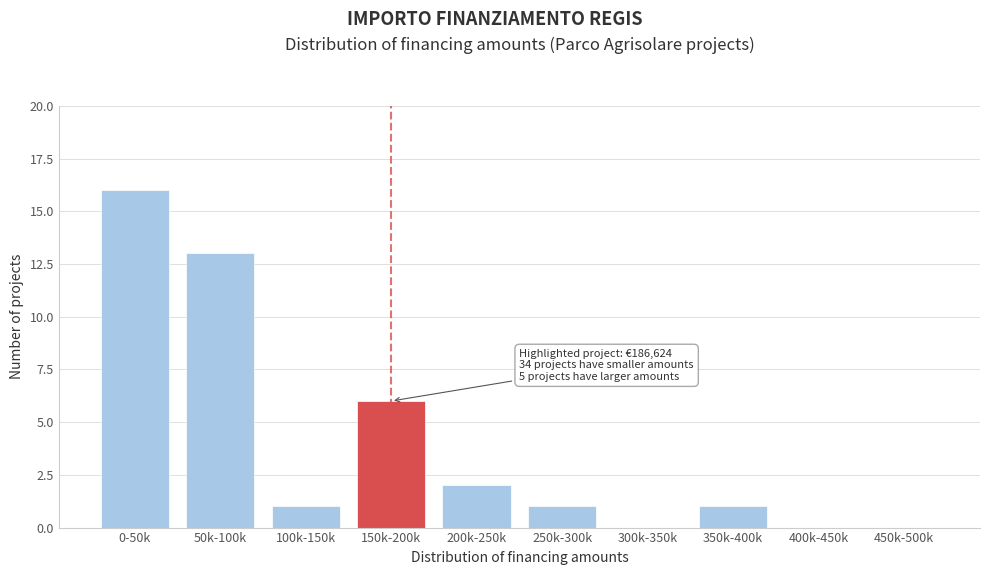

Reading left to right, list all the values displayed in this chart.

0-50k=16	50k-100k=13	100k-150k=1	150k-200k=6	200k-250k=2	250k-300k=1	300k-350k=0	350k-400k=1	400k-450k=0	450k-500k=0